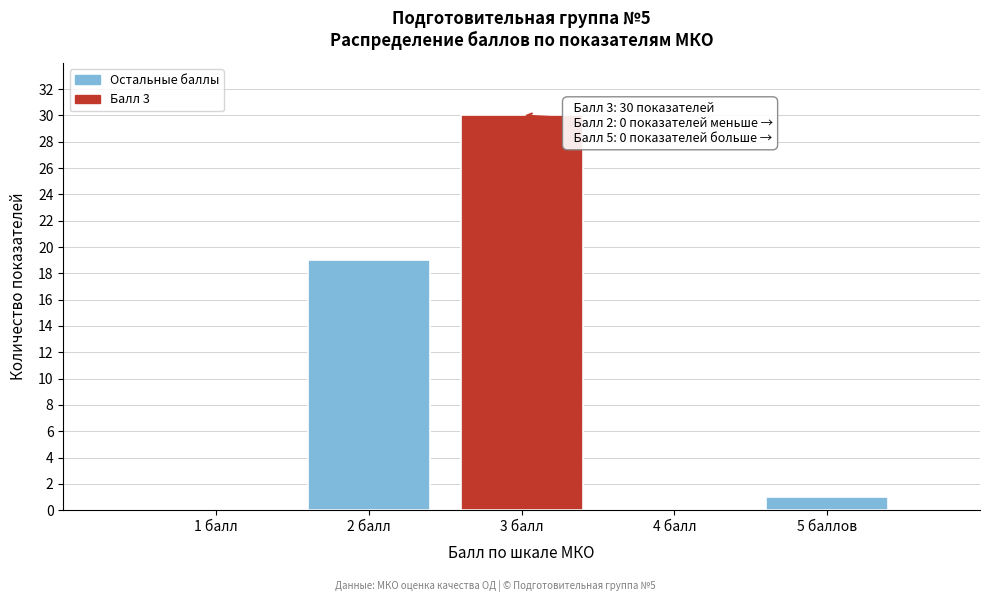

Reading left to right, list all the values displayed in this chart.

1 балл=0	2 балл=19	3 балл=30	4 балл=0	5 баллов=1